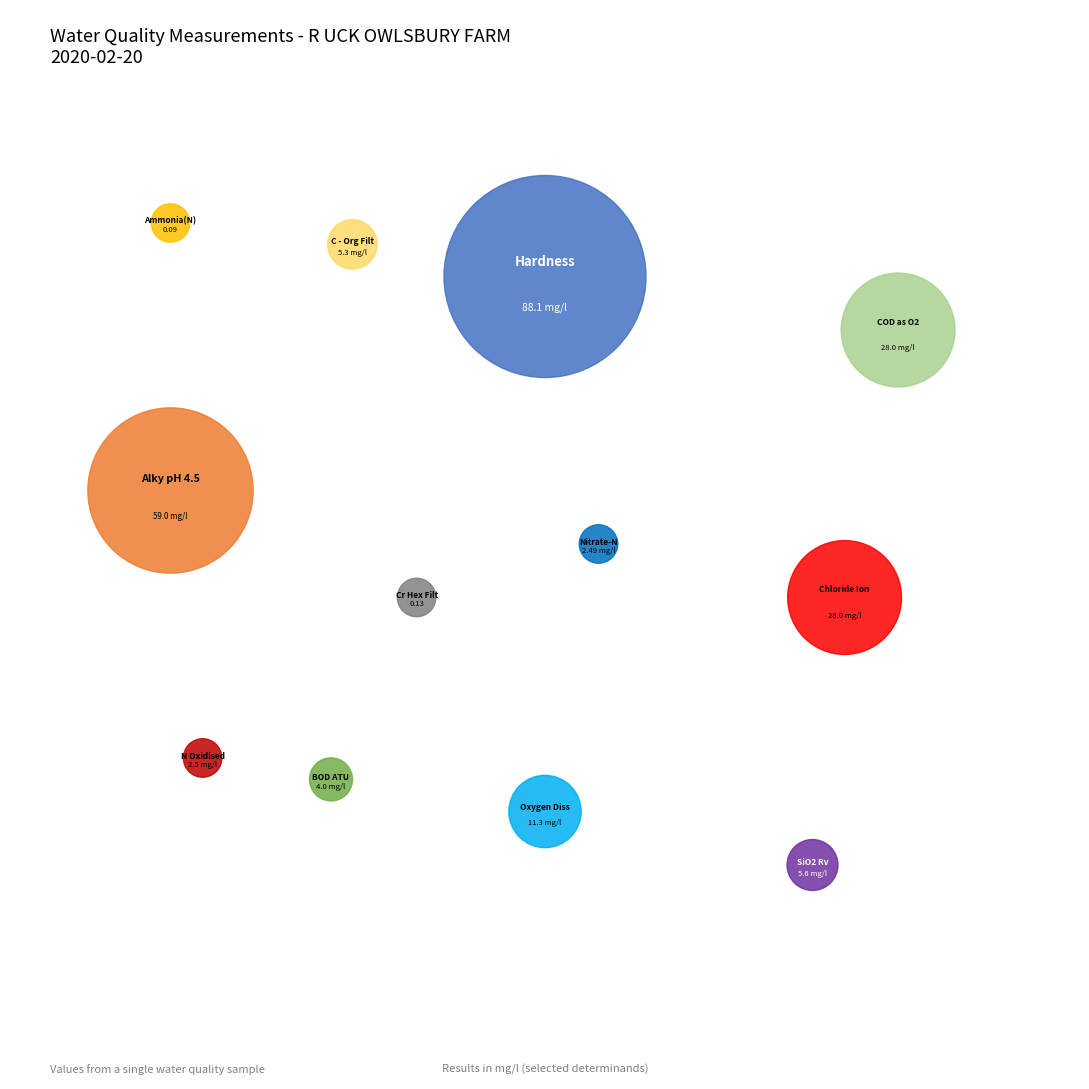

Do COD as O2 and N Oxidised together represent more than half of the pie?

No